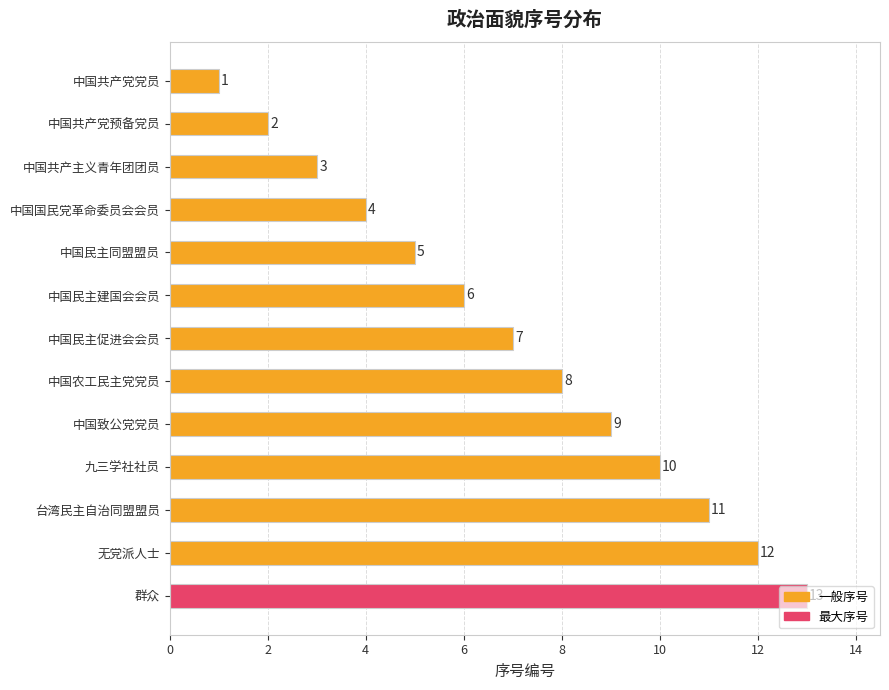

What is the sum of all values?

91